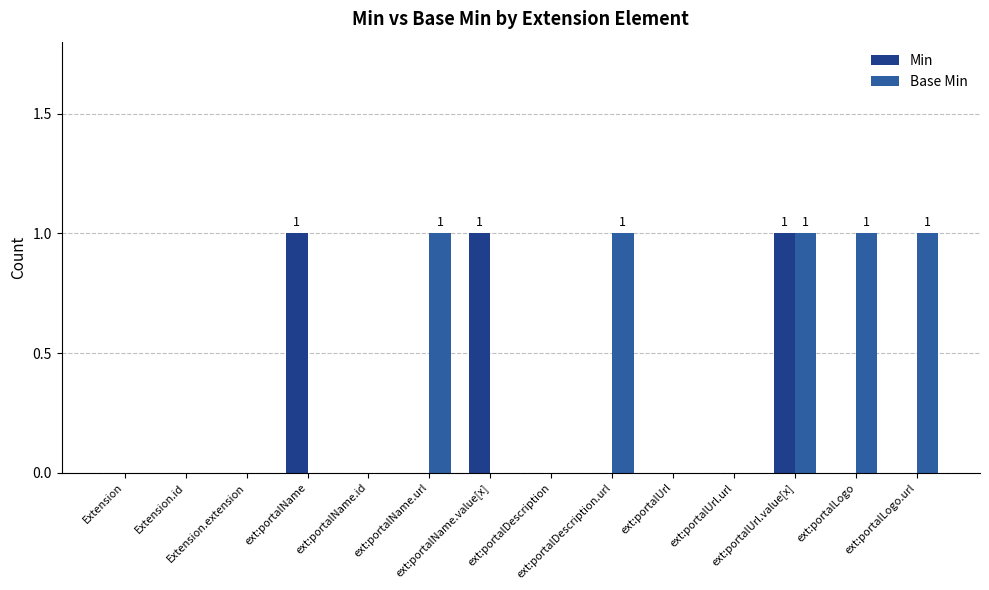

How many Base Min values are between 0 and 1?

14